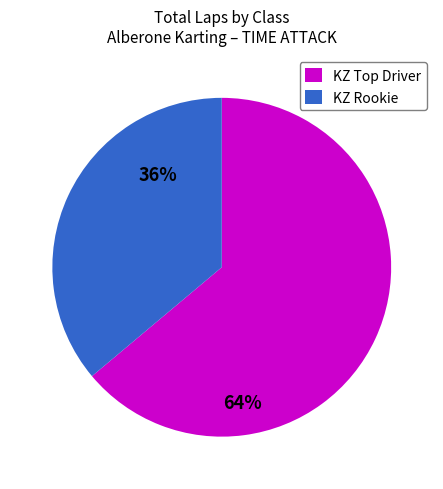

The KZ Rookie slice represents 49% of the pie. True or false?

False